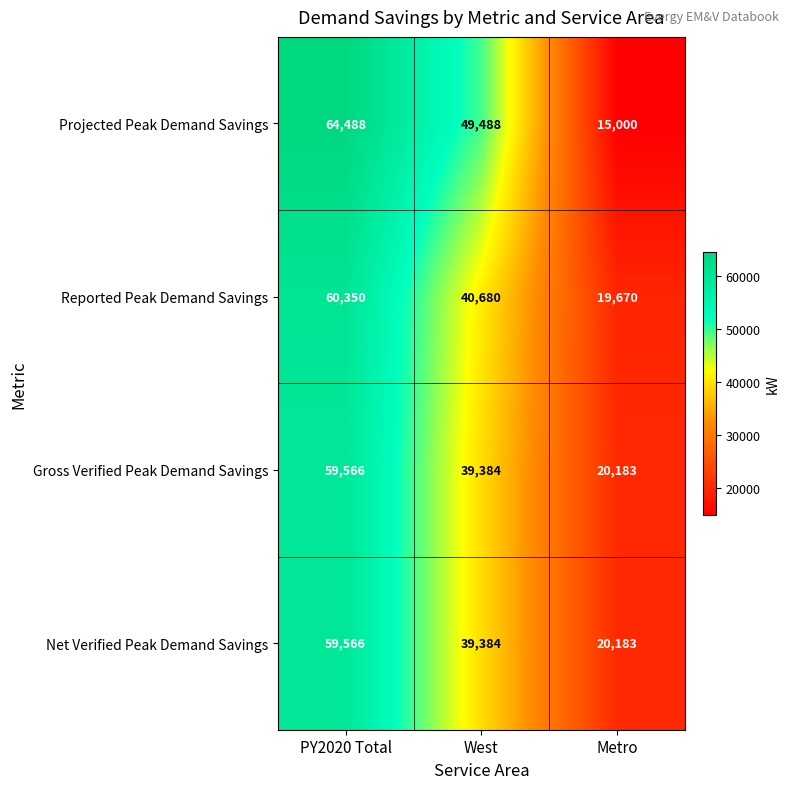

Reading left to right, extract all data points from this chart.

Projected Peak Demand Savings: PY2020 Total=64488	West=49488	Metro=15000
Reported Peak Demand Savings: PY2020 Total=60350	West=40680	Metro=19670
Gross Verified Peak Demand Savings: PY2020 Total=59566	West=39384	Metro=20183
Net Verified Peak Demand Savings: PY2020 Total=59566	West=39384	Metro=20183